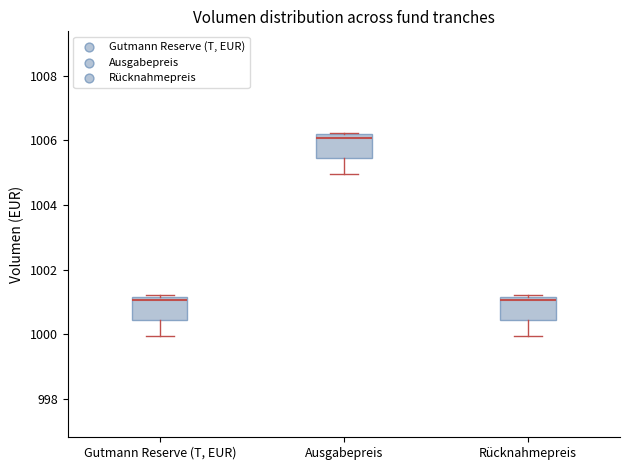

Reading left to right, read every box against the y-axis: the position of its median line, the range the box covers, and the ends of its whiskers. The values are not printed on the chart, so give them approximately, as read against the axis.

Gutmann Reserve (T, EUR): median 1001.0, box 1000.4 to 1001.2, whiskers 1000.0 to 1001.2
Ausgabepreis: median 1006.0, box 1005.4 to 1006.2, whiskers 1005.0 to 1006.2
Rücknahmepreis: median 1001.0, box 1000.4 to 1001.2, whiskers 1000.0 to 1001.2